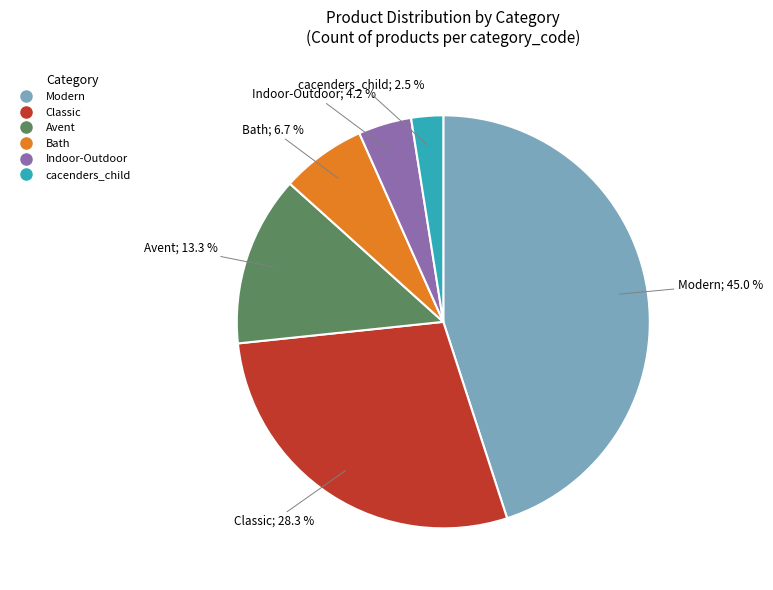

Is it true that Avent is 13% of the pie?

True